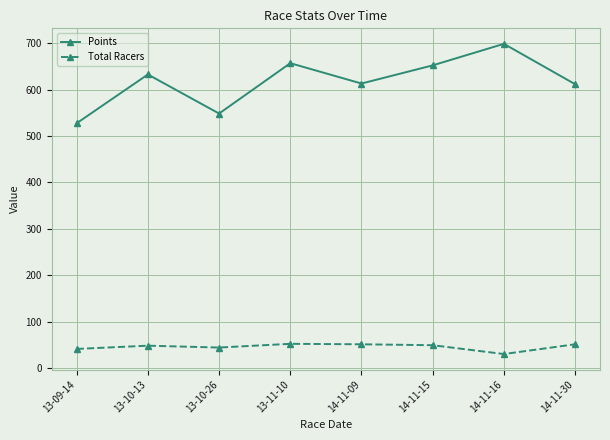

The value of Points at 14-11-30 is 859.9. True or false?

False